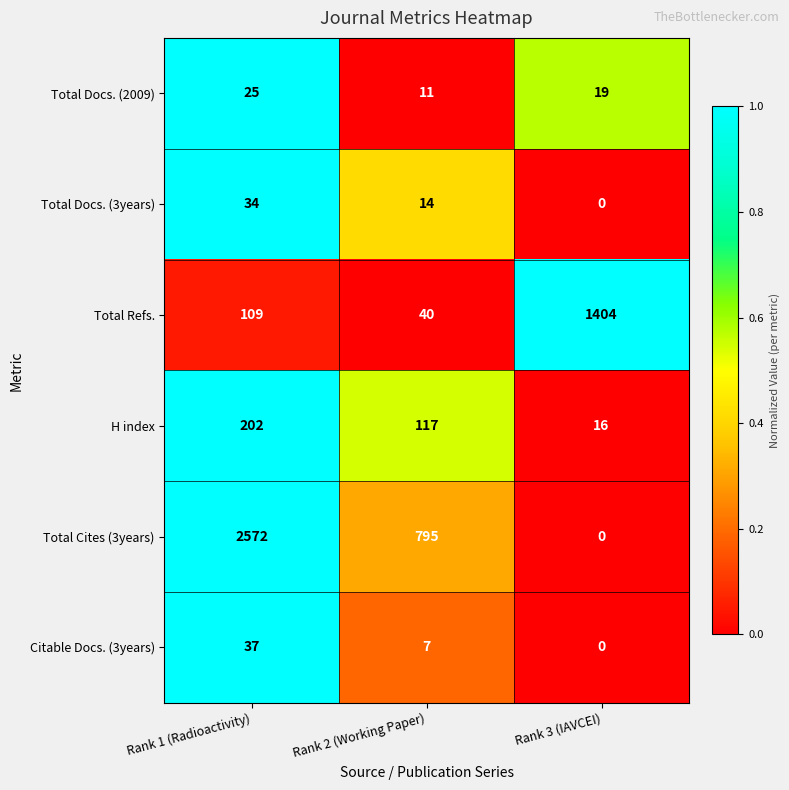

Reading left to right, extract all data points from this chart.

Total Docs. (2009): Rank 1 (Radioactivity)=25	Rank 2 (Working Paper)=11	Rank 3 (IAVCEI)=19
Total Docs. (3years): Rank 1 (Radioactivity)=34	Rank 2 (Working Paper)=14	Rank 3 (IAVCEI)=0
Total Refs.: Rank 1 (Radioactivity)=109	Rank 2 (Working Paper)=40	Rank 3 (IAVCEI)=1404
H index: Rank 1 (Radioactivity)=202	Rank 2 (Working Paper)=117	Rank 3 (IAVCEI)=16
Total Cites (3years): Rank 1 (Radioactivity)=2572	Rank 2 (Working Paper)=795	Rank 3 (IAVCEI)=0
Citable Docs. (3years): Rank 1 (Radioactivity)=37	Rank 2 (Working Paper)=7	Rank 3 (IAVCEI)=0